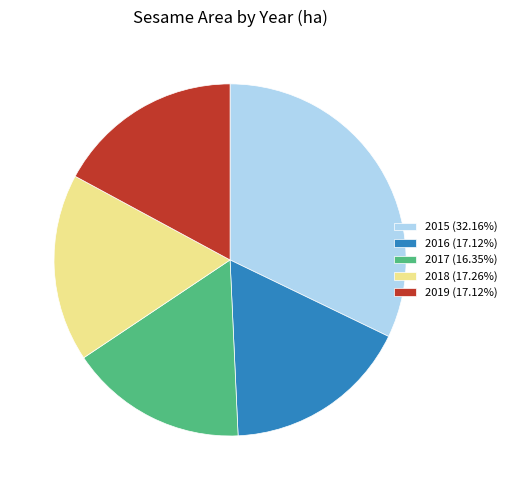

Approximately how many times larger is the value at 2018 (17.26%) compared to 2015 (32.16%)?

0.5